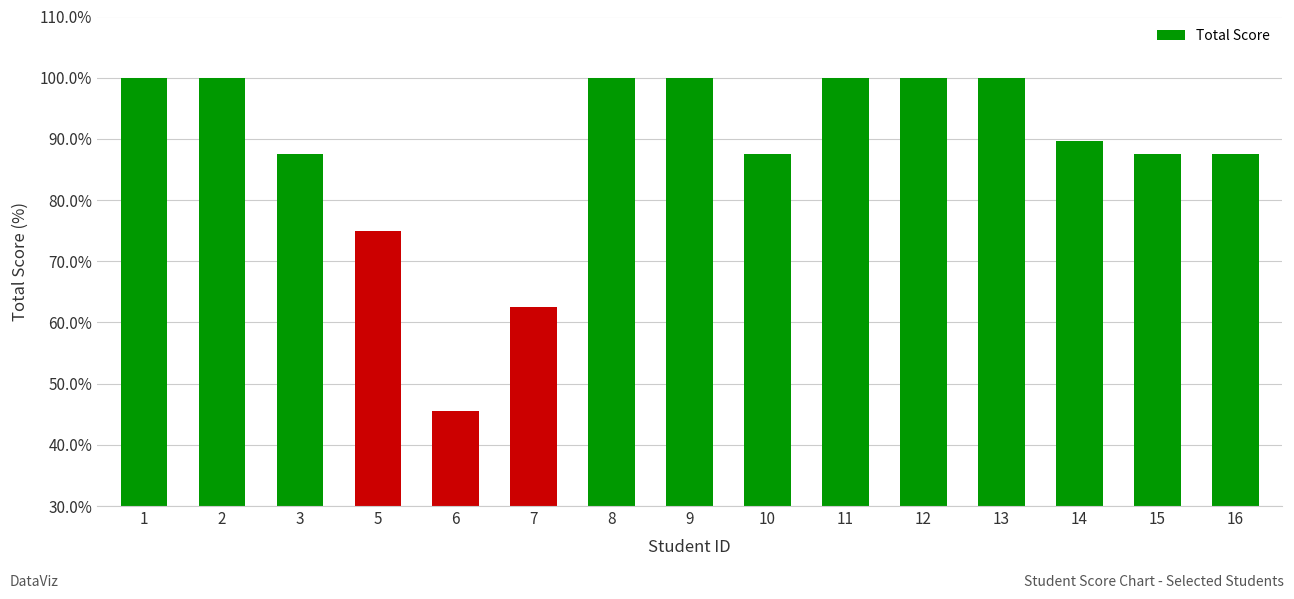

Reading left to right, what are all the values shown in this chart?

1=100.0	2=100.0	3=87.5	5=75.0	6=45.5	7=62.5	8=100.0	9=100.0	10=87.5	11=100.0	12=100.0	13=100.0	14=89.7	15=87.5	16=87.5